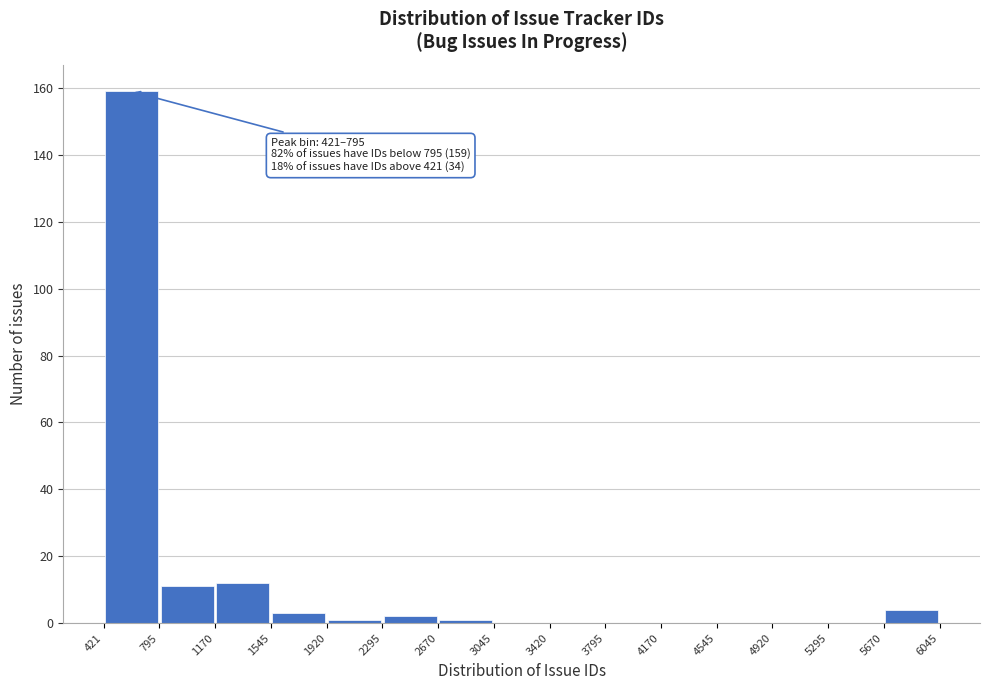

Which range on the x-axis has the tallest bar?

421 to 795